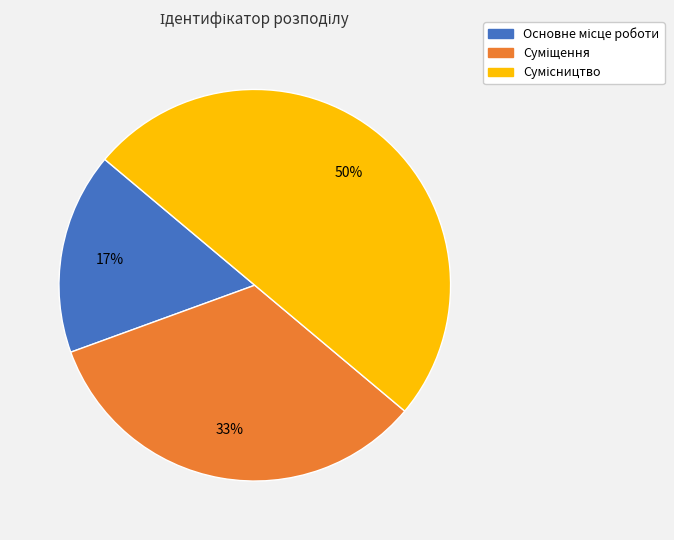

What is the smallest slice in the pie chart?

Основне місце роботи